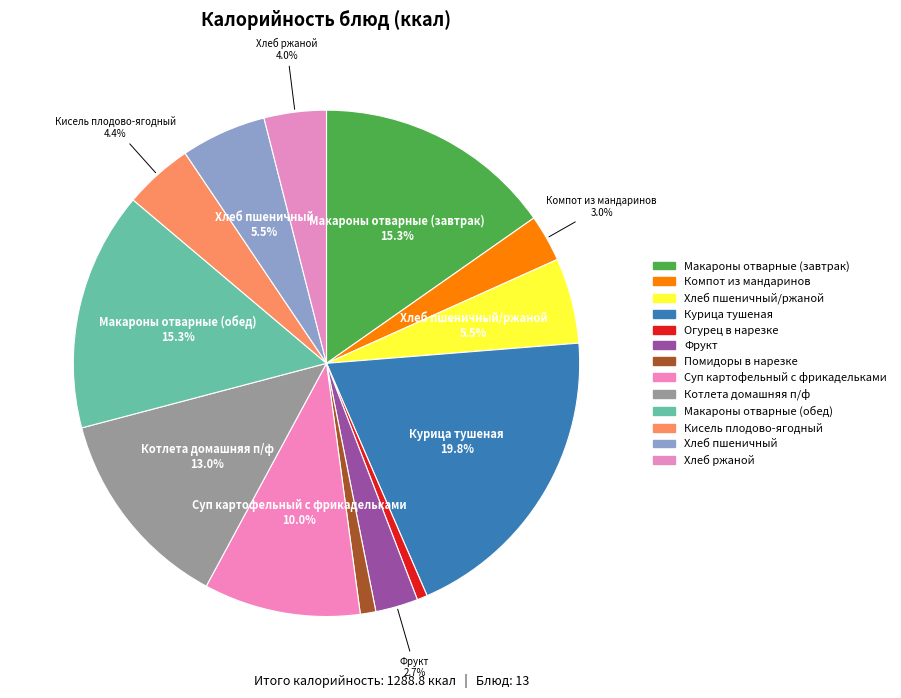

Count the number of slices in the pie.

13